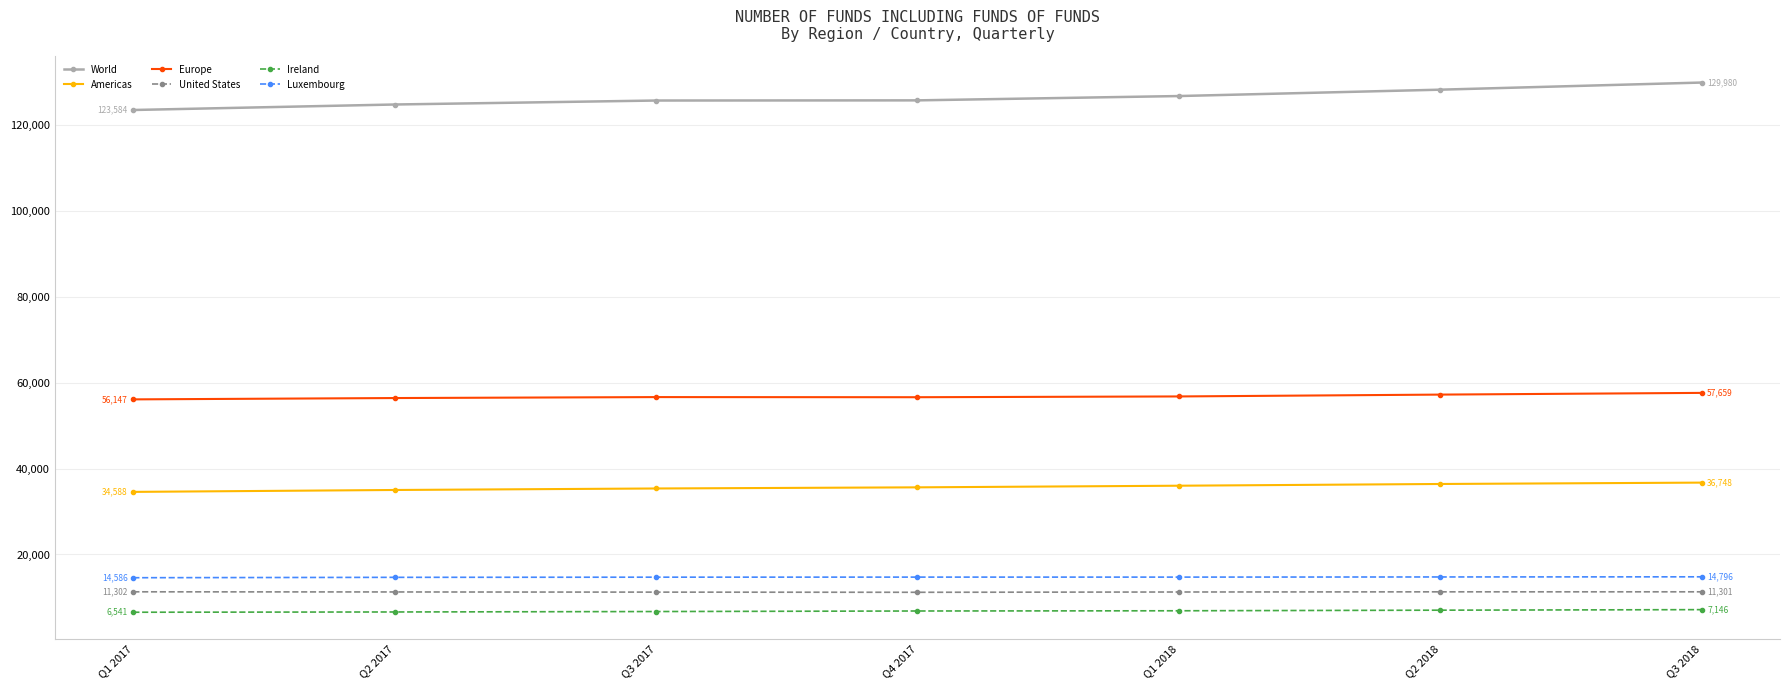

What is the difference between the maximum and second lowest values in the World series?

5116